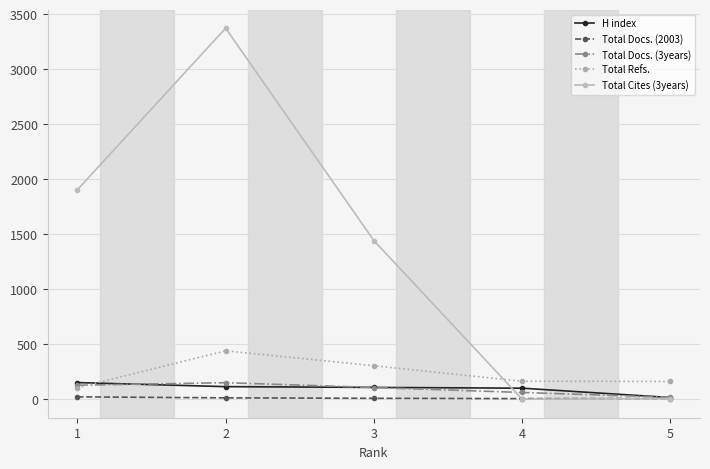

Which series has the largest range (max minus min)?

Total Cites (3years)